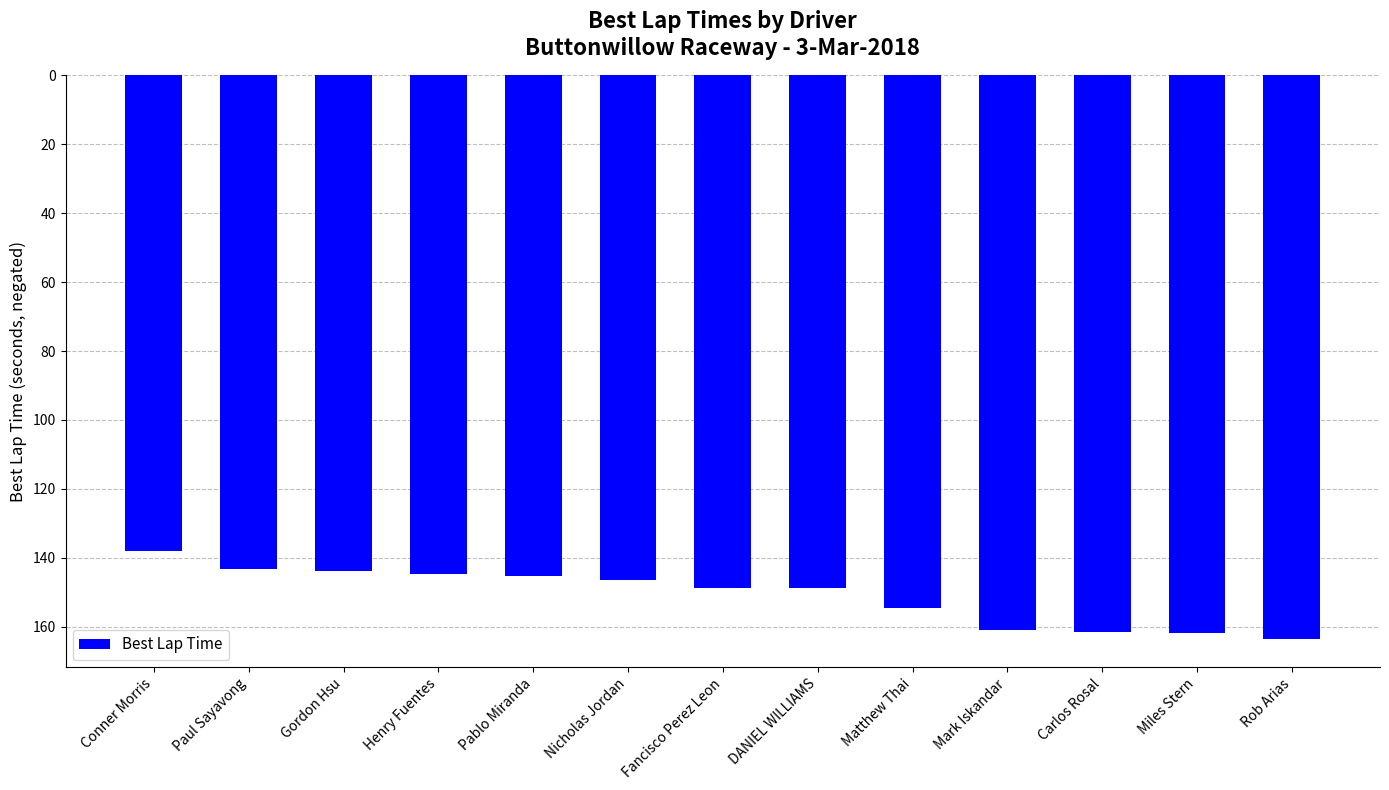

What is the label of the 6th bar from the right?

DANIEL WILLIAMS